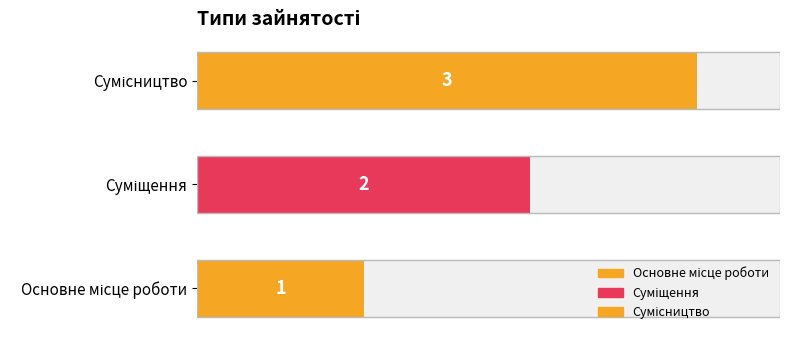

The value at Основне місце роботи is 1. True or false?

True